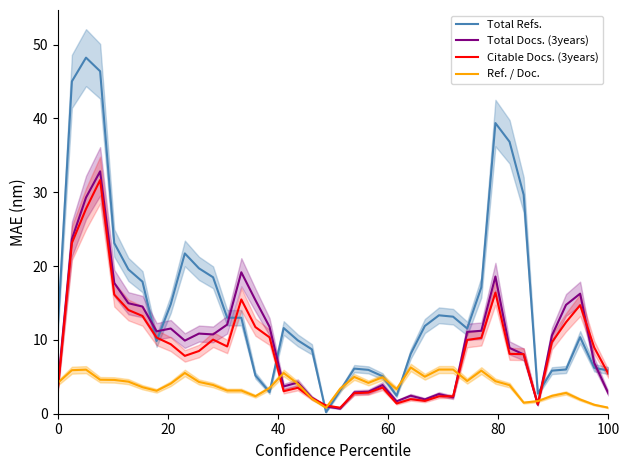

How many values in the Total Docs. (3years) series exceed 10?

20